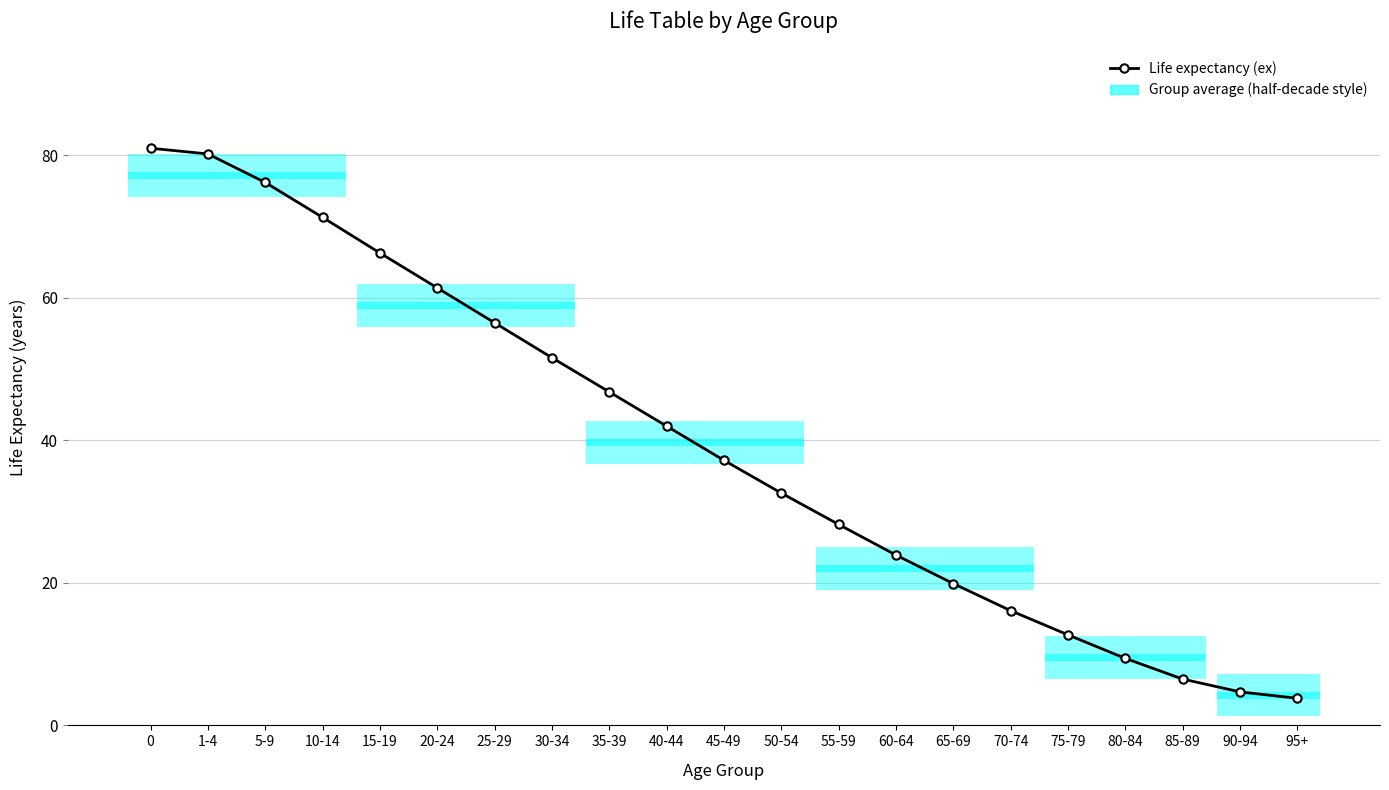

What is the smallest value displayed?

3.8